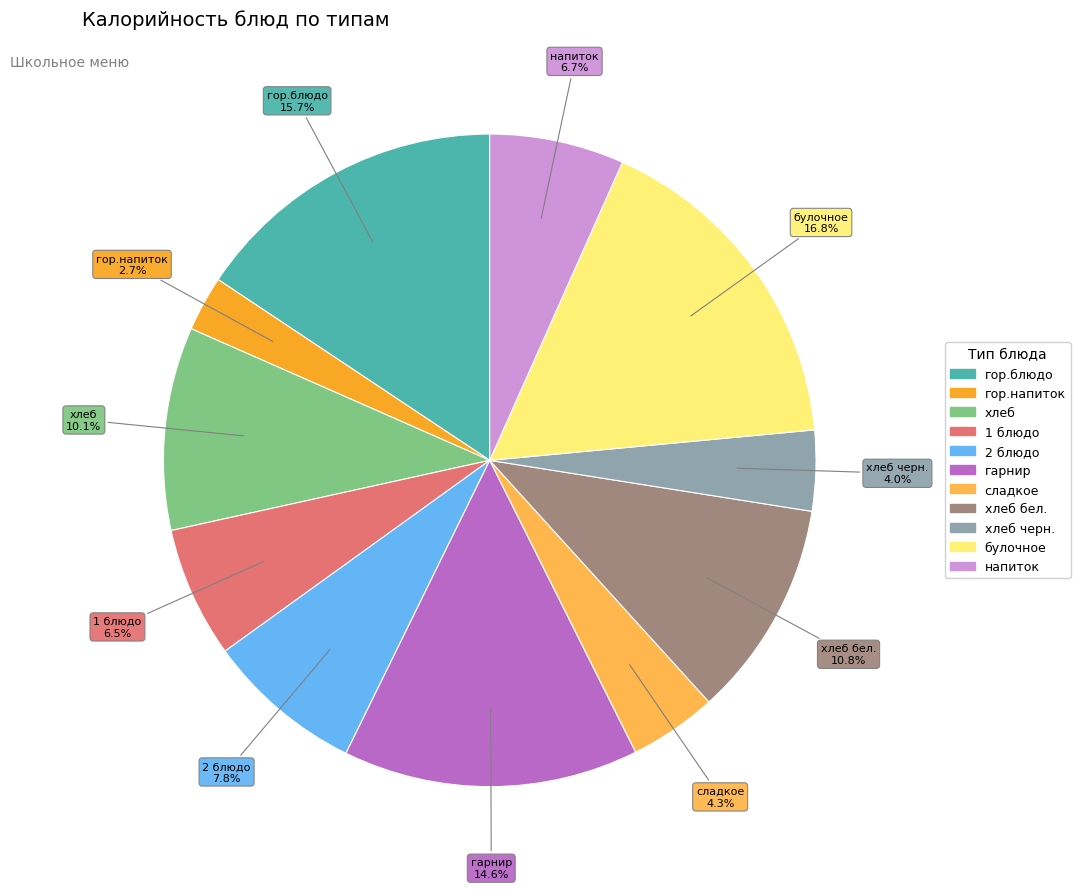

Does any single category account for the majority?

No